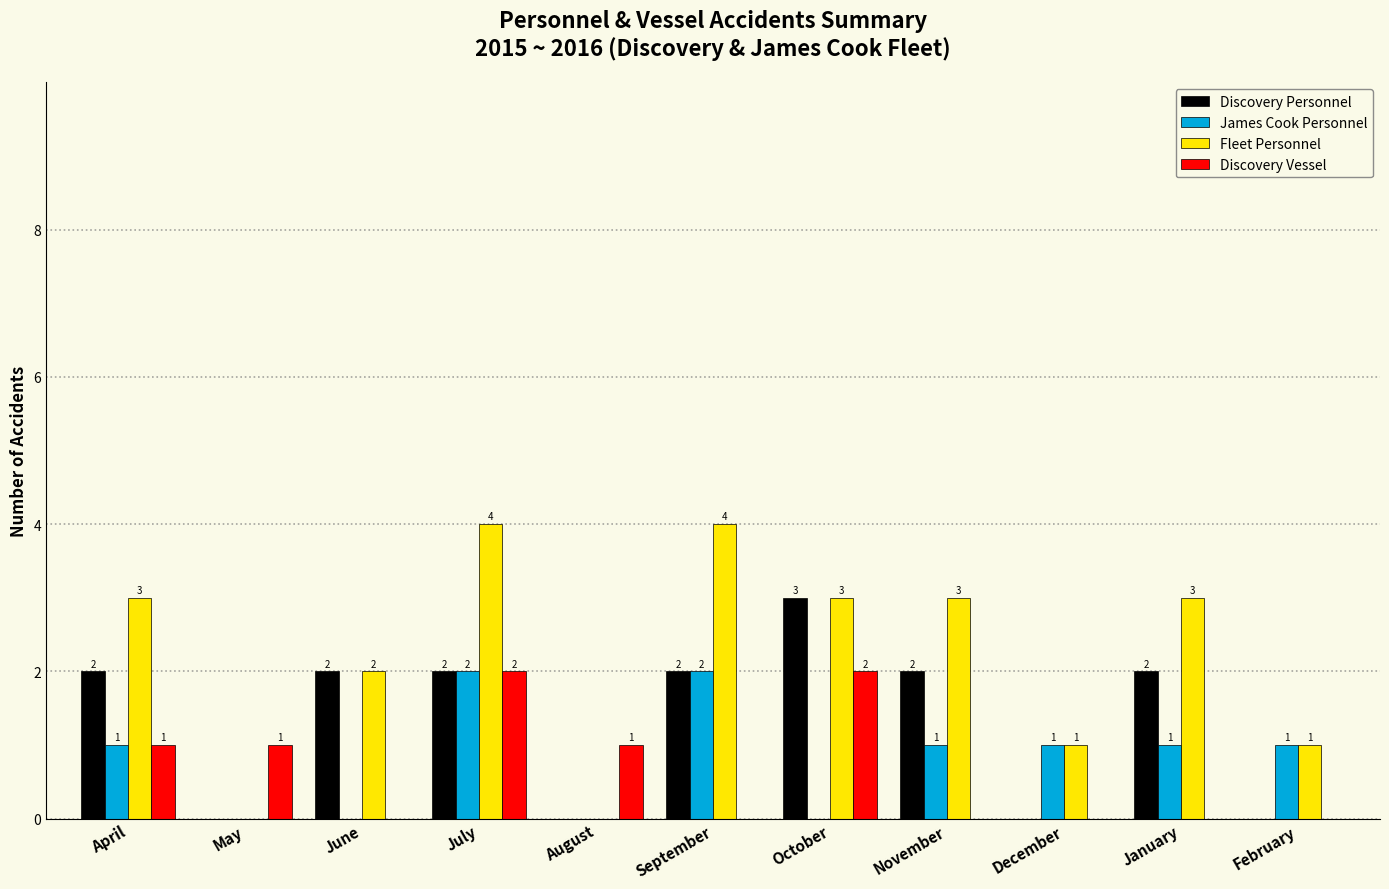

Reading left to right, list all the values displayed in this chart.

Discovery Personnel: April=2	May=0	June=2	July=2	August=0	September=2	October=3	November=2	December=0	January=2	February=0
James Cook Personnel: April=1	May=0	June=0	July=2	August=0	September=2	October=0	November=1	December=1	January=1	February=1
Fleet Personnel: April=3	May=0	June=2	July=4	August=0	September=4	October=3	November=3	December=1	January=3	February=1
Discovery Vessel: April=1	May=1	June=0	July=2	August=1	September=0	October=2	November=0	December=0	January=0	February=0